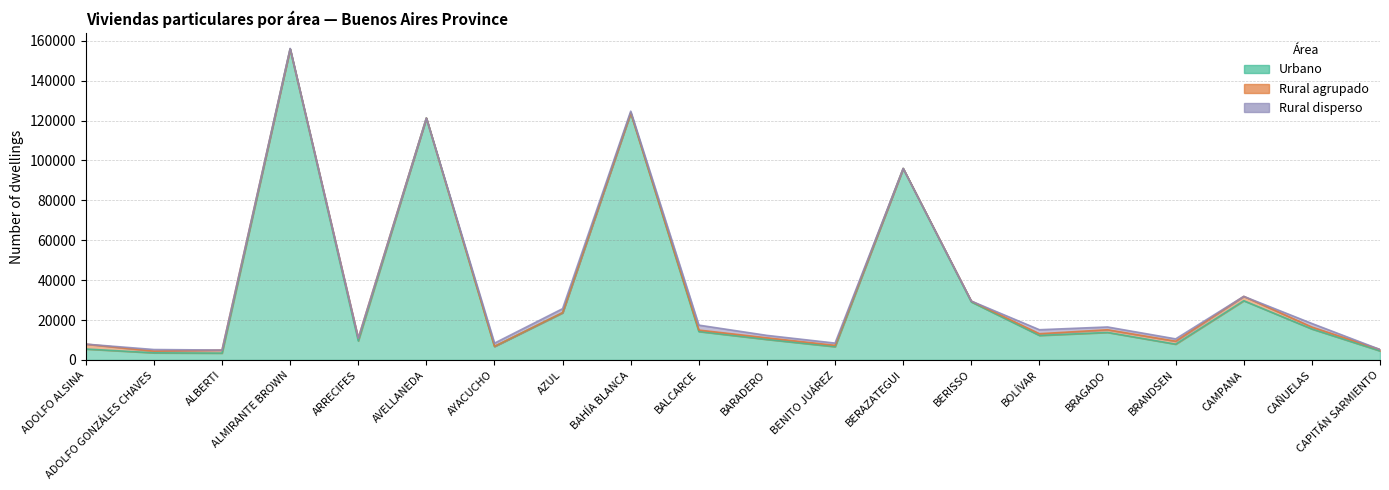

Is the value of Urbano at BAHÍA BLANCA greater than the value of Rural agrupado at ARRECIFES?

Yes